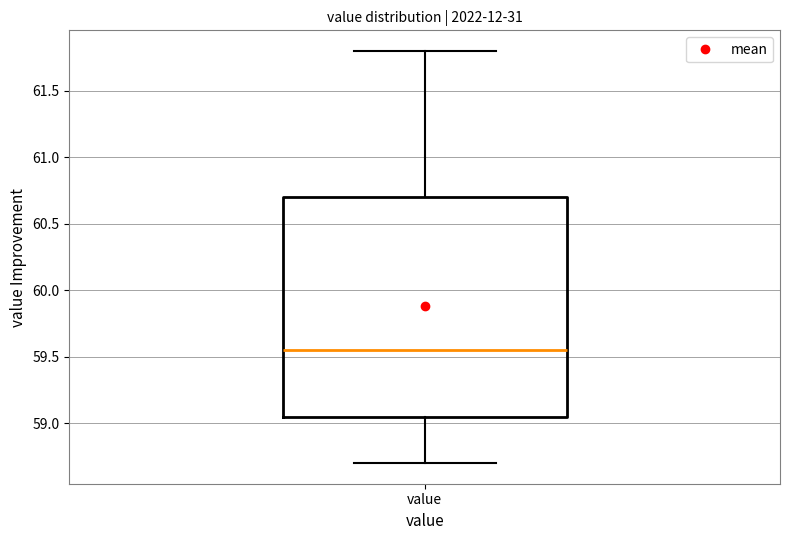

Where is the lower edge of the box for value on the y-axis? The values are not printed on the chart, so give them approximately, as read against the axis.

59.05